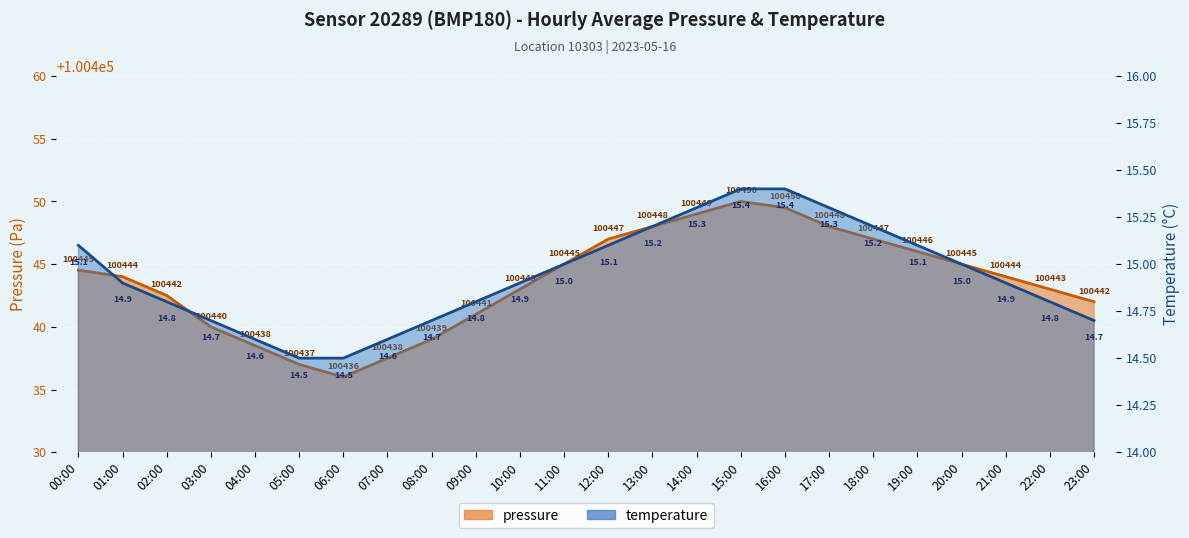

What is the smallest value displayed?

14.5